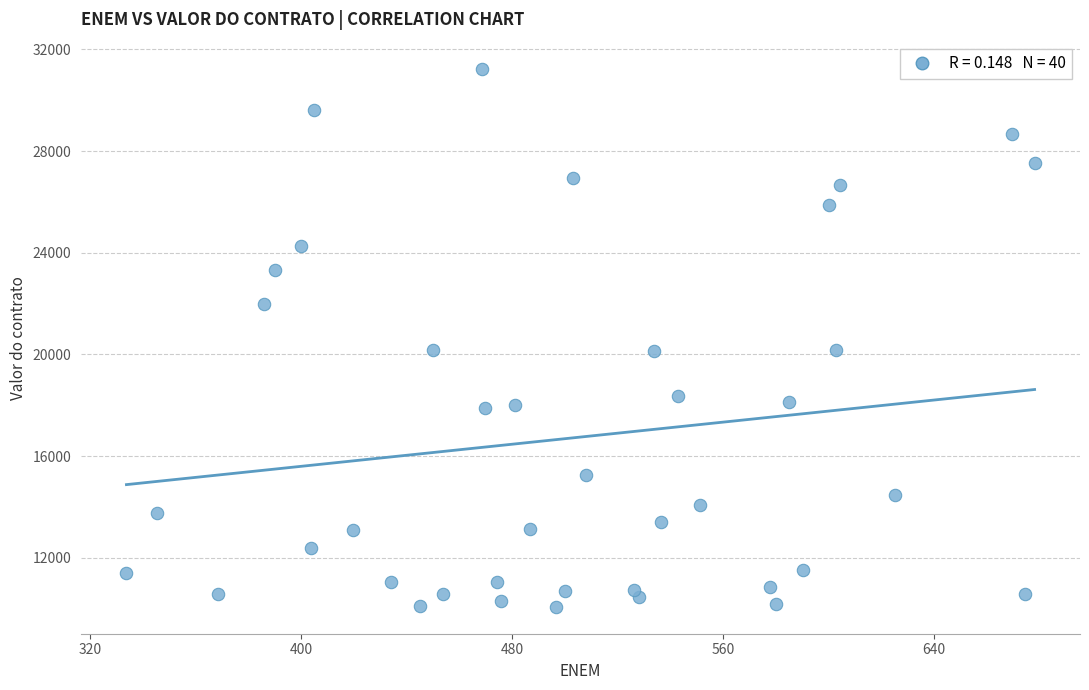

What is the range of X values (max minus min)?

344.4